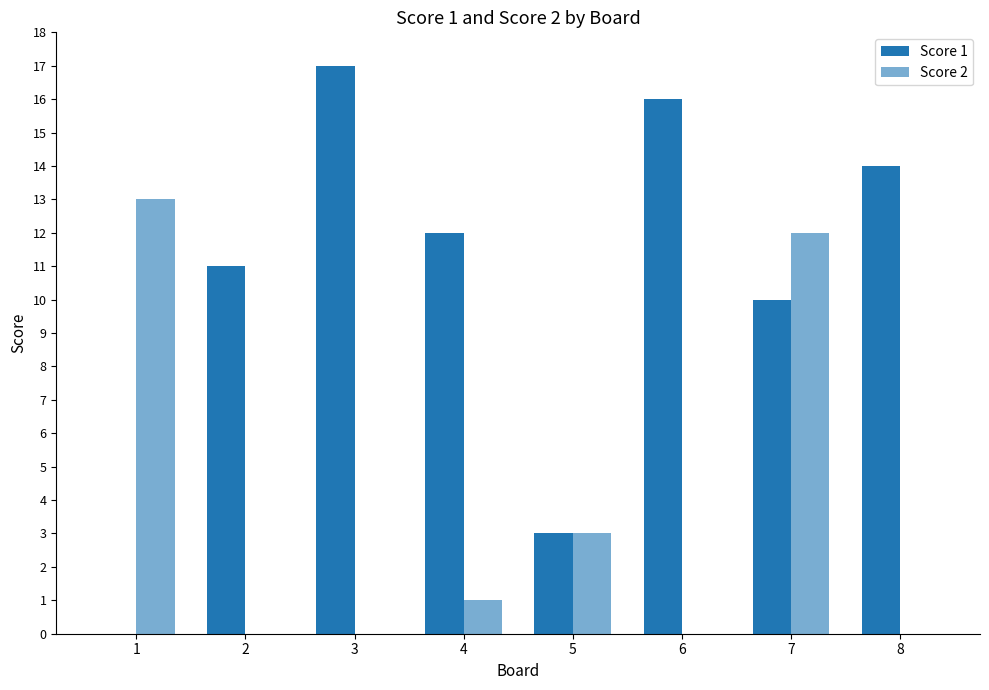

What is the sum of the Score 1 values at 4 and 3?

29